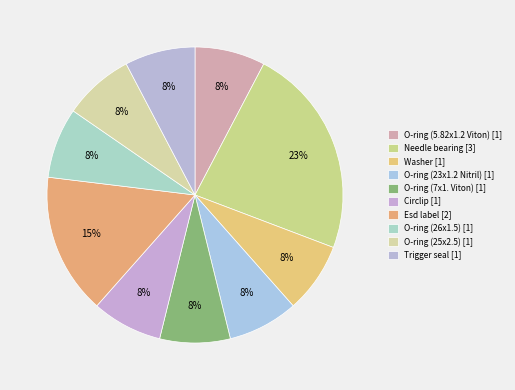

To the nearest percent, what percentage of the pie is Trigger seal?

8%